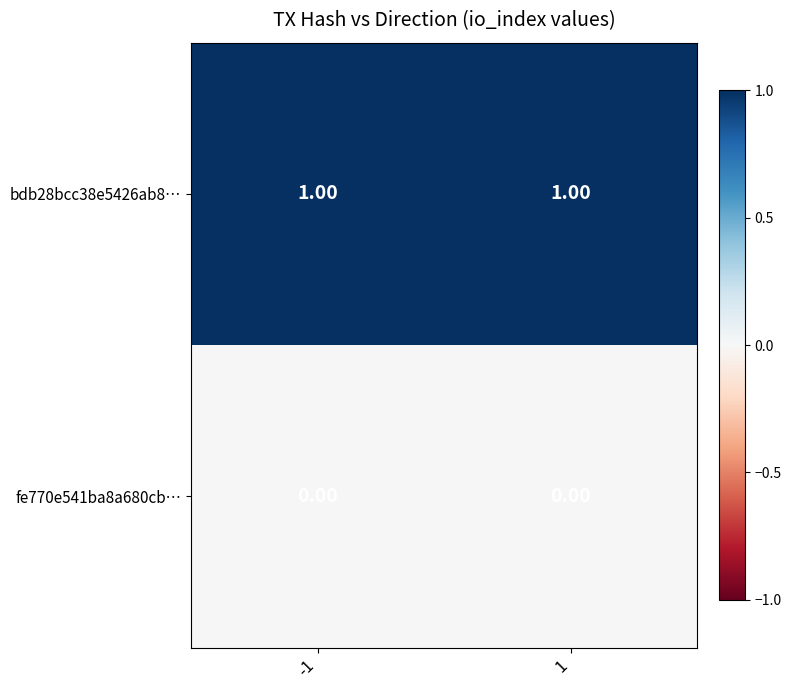

Is the value of bdb28bcc38e5426ab8… at 1 greater than the value of fe770e541ba8a680cb… at -1?

Yes